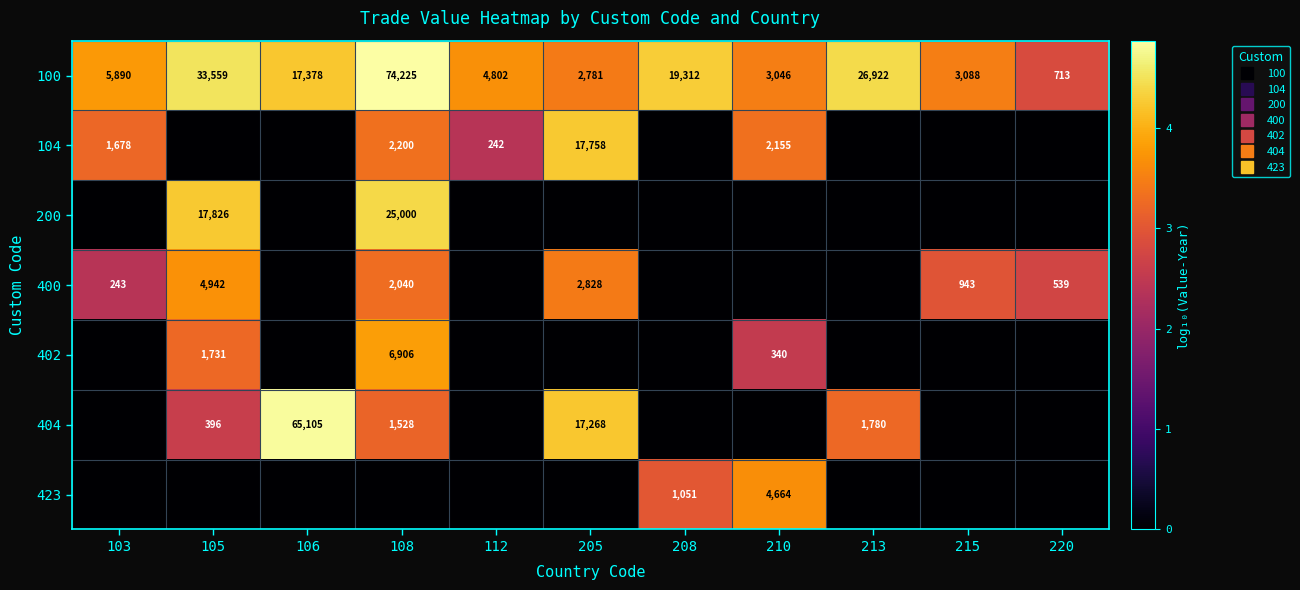

At which label does 100 first exceed 3?

103